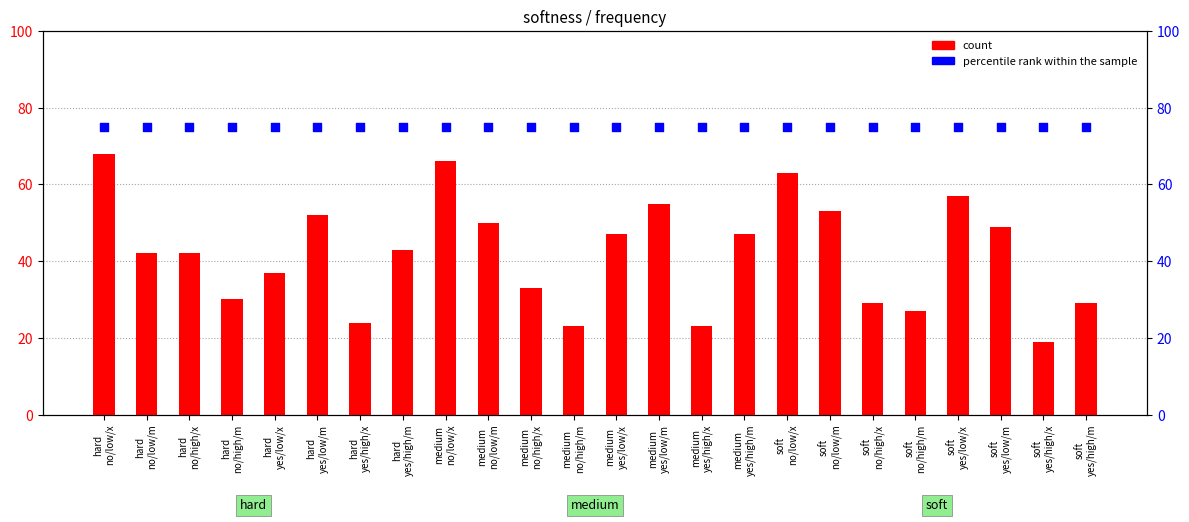

Which series has the largest total across all categories?

percentile rank within the sample